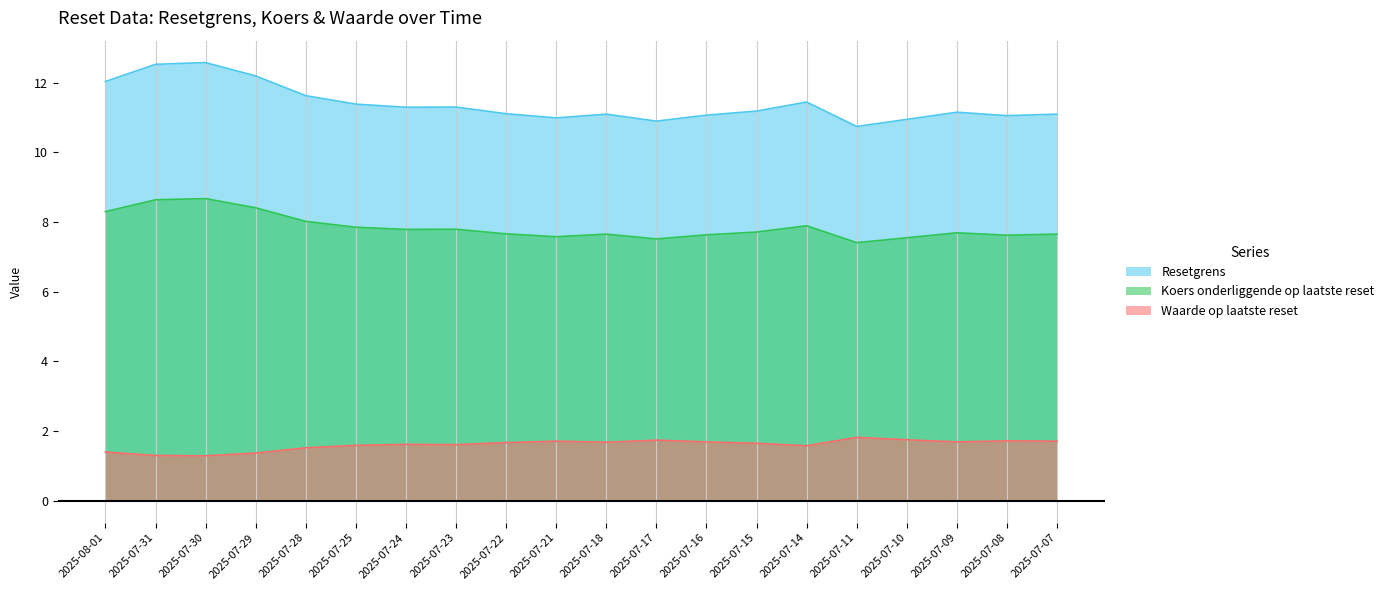

What is the label of the 19th point from the left?

2025-07-08